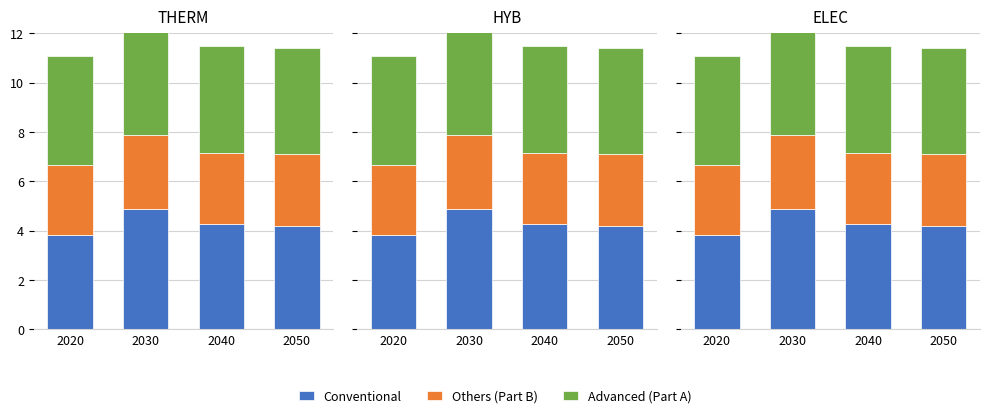

How many categories are shown in the chart?

4